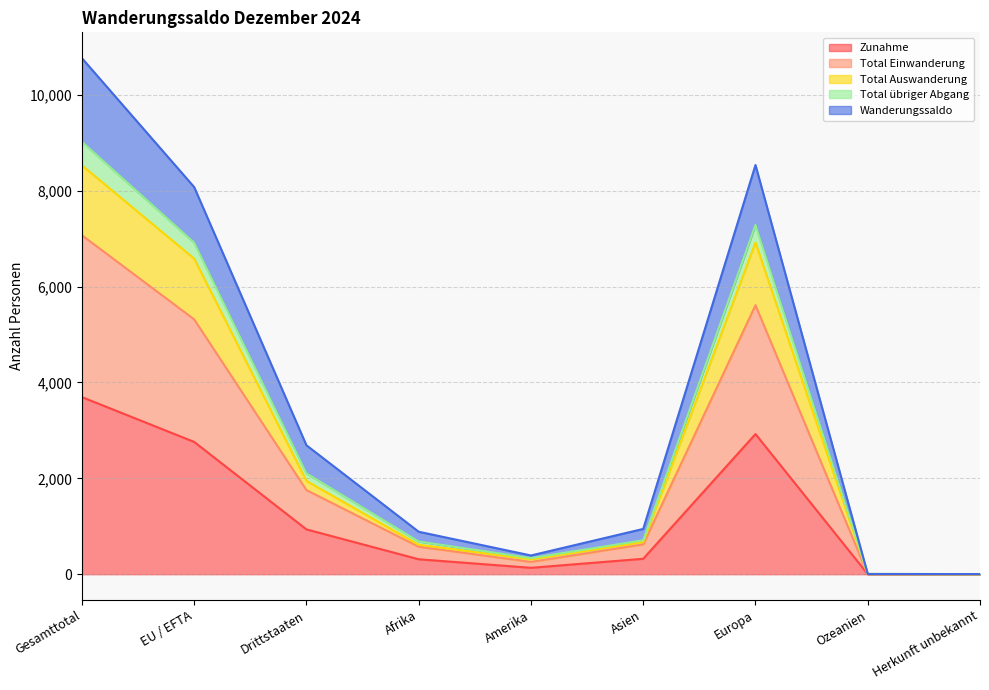

In Total Einwanderung, how many points are lower than both neighbors (excluding endpoints)?

1